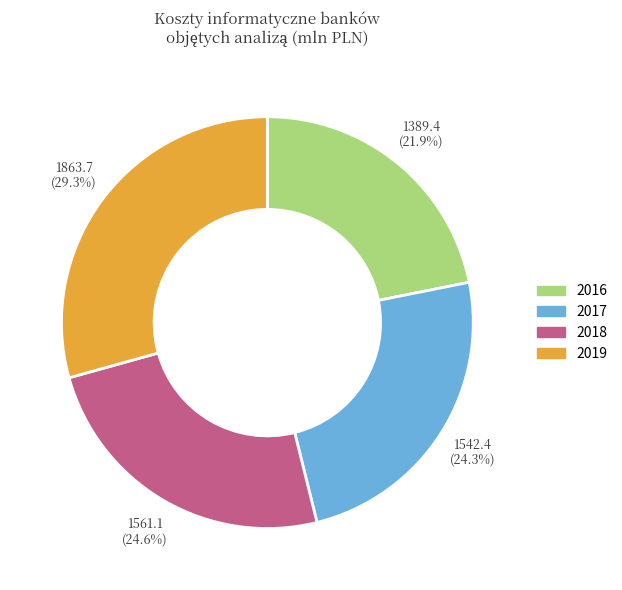

True or false: 2017 accounts for 10% of the total.

False